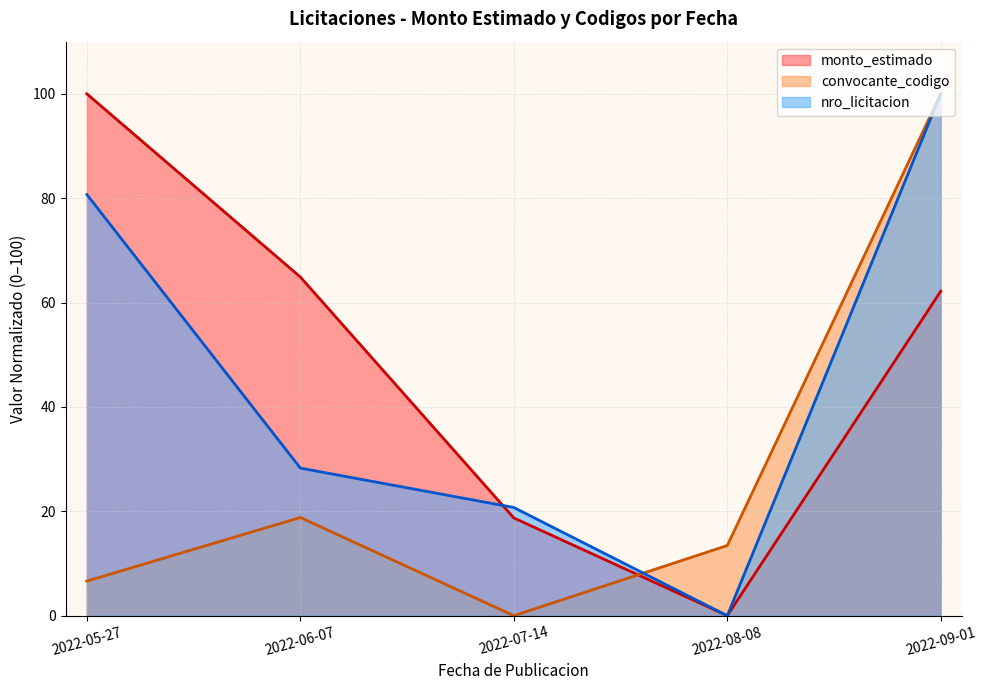

What is the label of the 5th point from the right?

2022-05-27